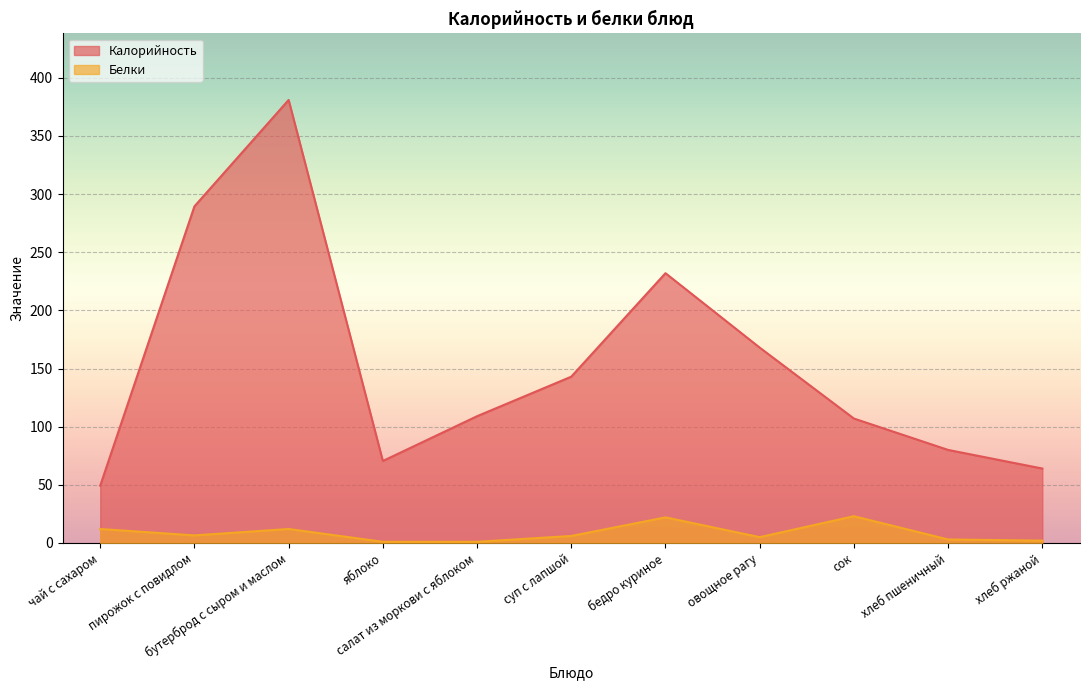

True or false: Белки and Калорийность intersect in this chart.

False